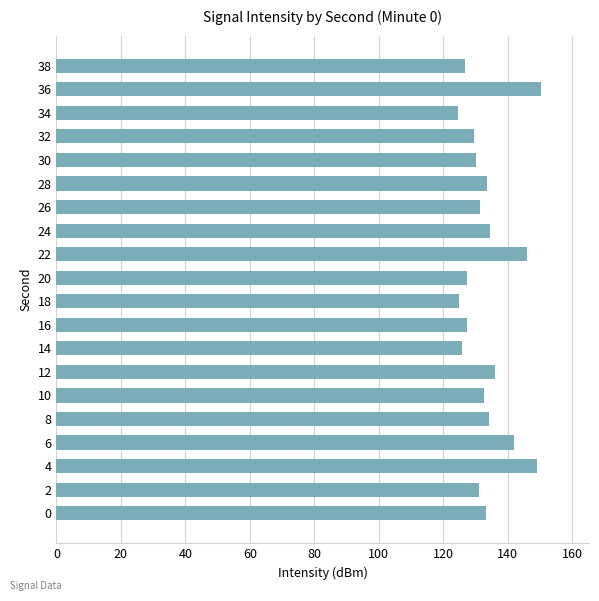

Does the chart contain stacked bars?

No